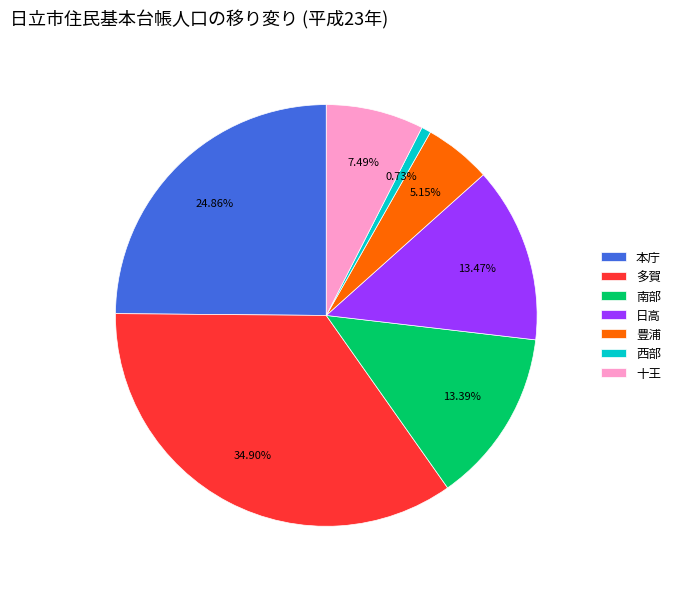

Which category has the biggest portion of the pie?

多賀